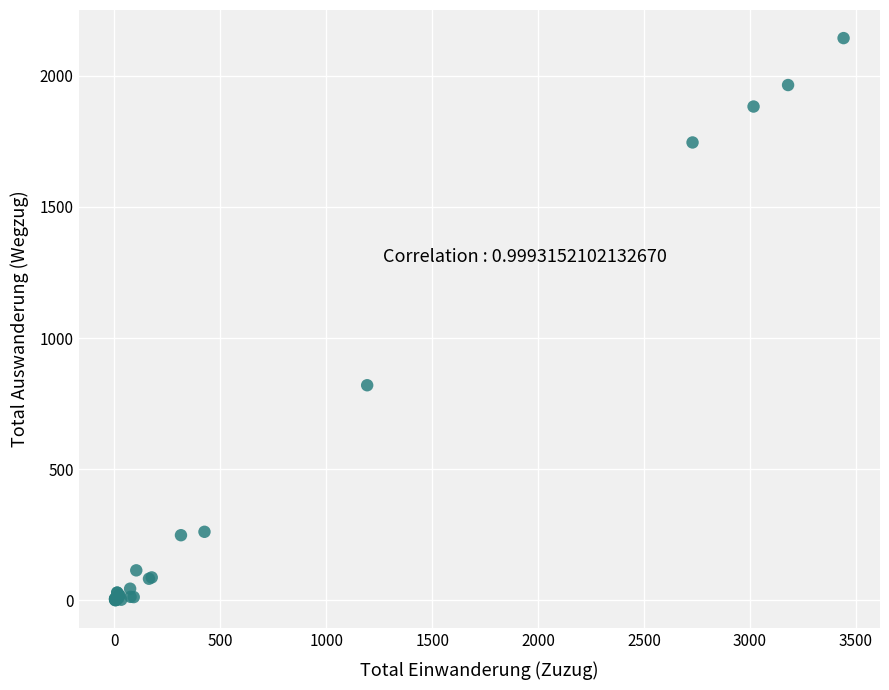

What Y value in the scatter plot is closest to 1072?

820